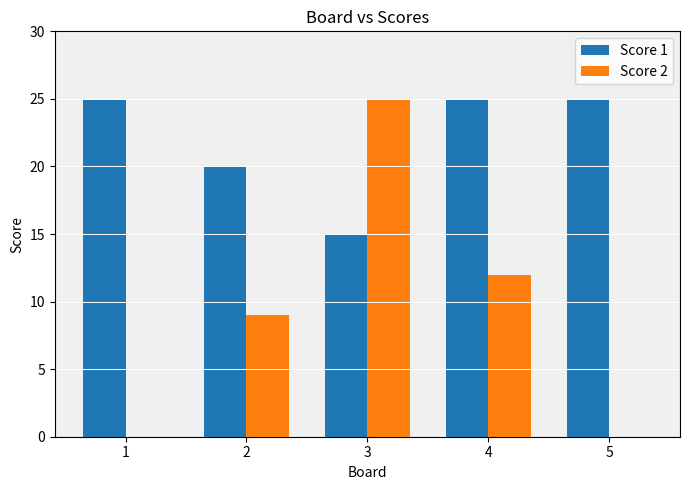

What is the sum of the Score 1 values at 5 and 1?

50